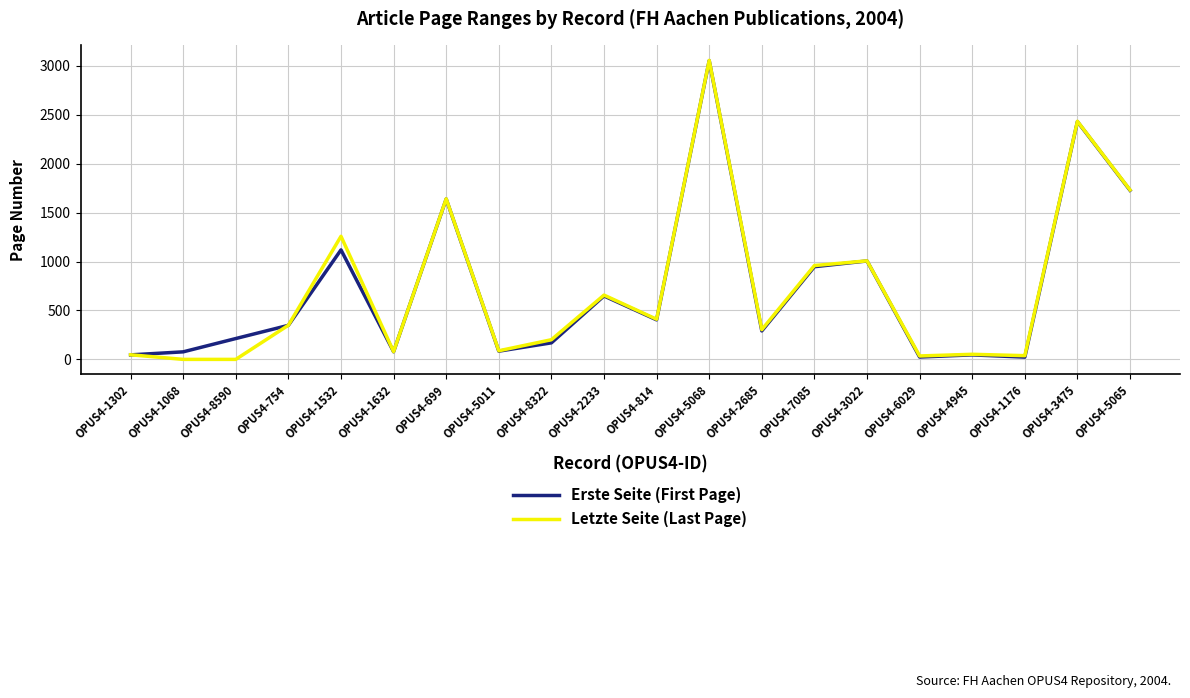

Which category has the highest value in the Erste Seite (First Page) series?

OPUS4-5068